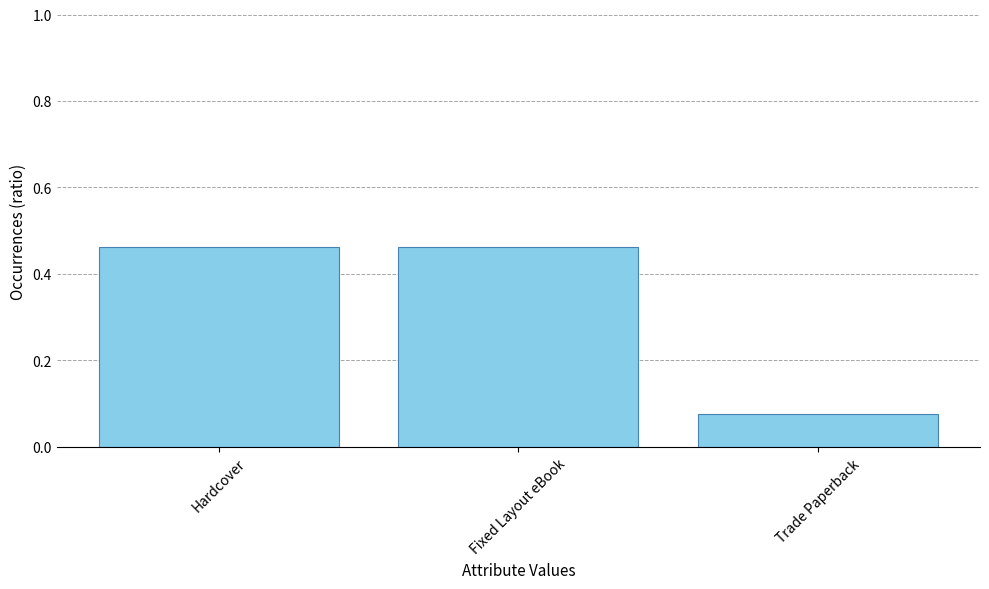

Count the values in the range 0 to 1.

3